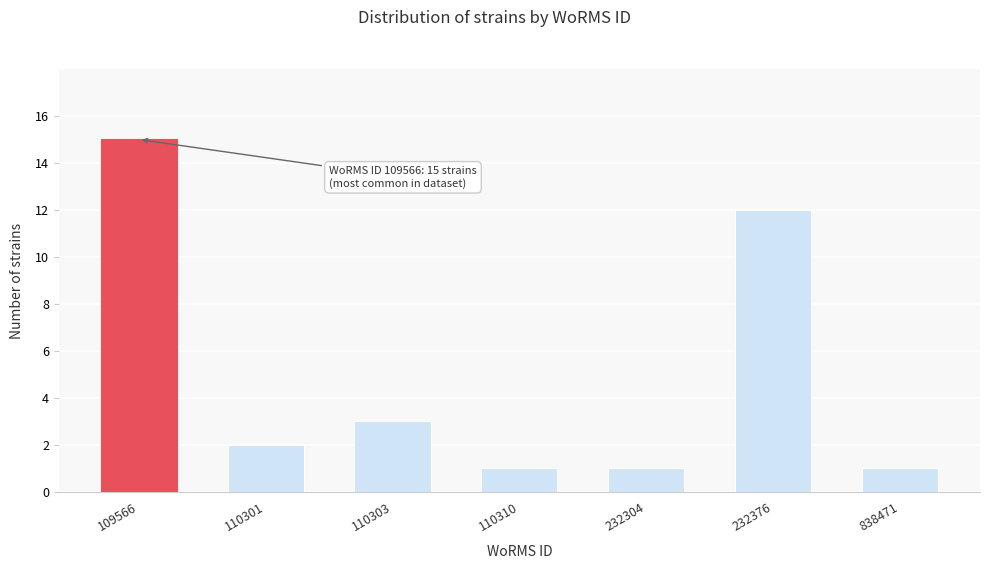

Reading right to left, what are all the values shown in this chart?

838471=1	232376=12	232304=1	110310=1	110303=3	110301=2	109566=15